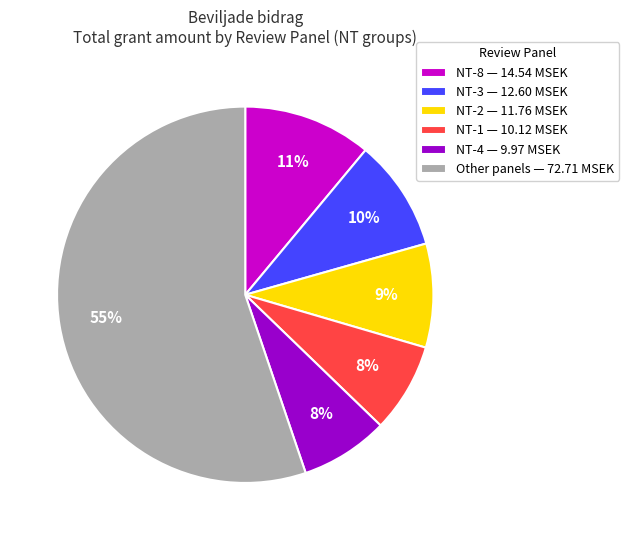

How many segments does this pie chart have?

6